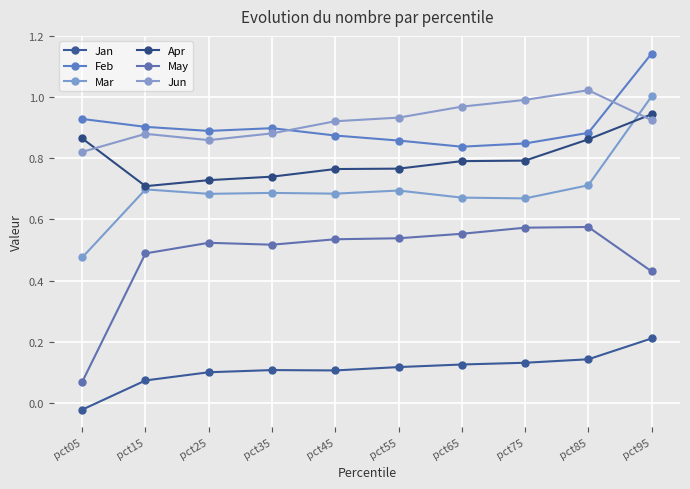

What is the difference between the maximum and second lowest values in the Feb series?

0.3